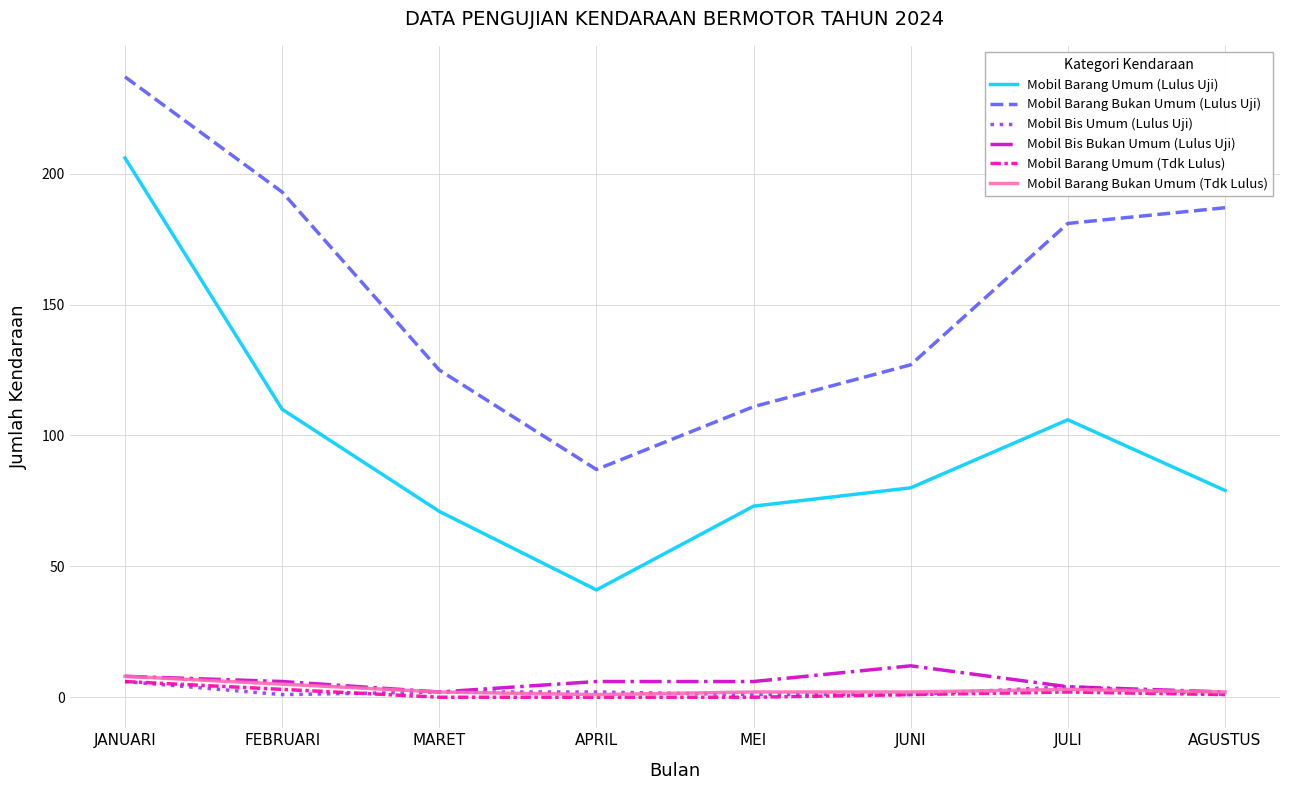

What is the total value across all series at JULI?

300